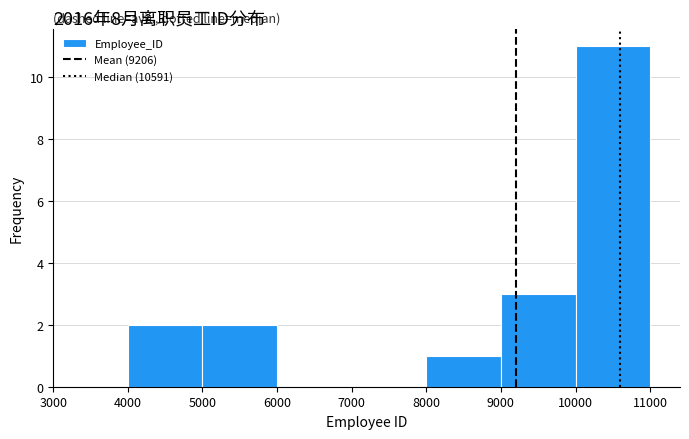

What is the height of the bar covering 5000 to 6000 on the x-axis? The values are not printed on the chart, so give them approximately, as read against the axis.

2